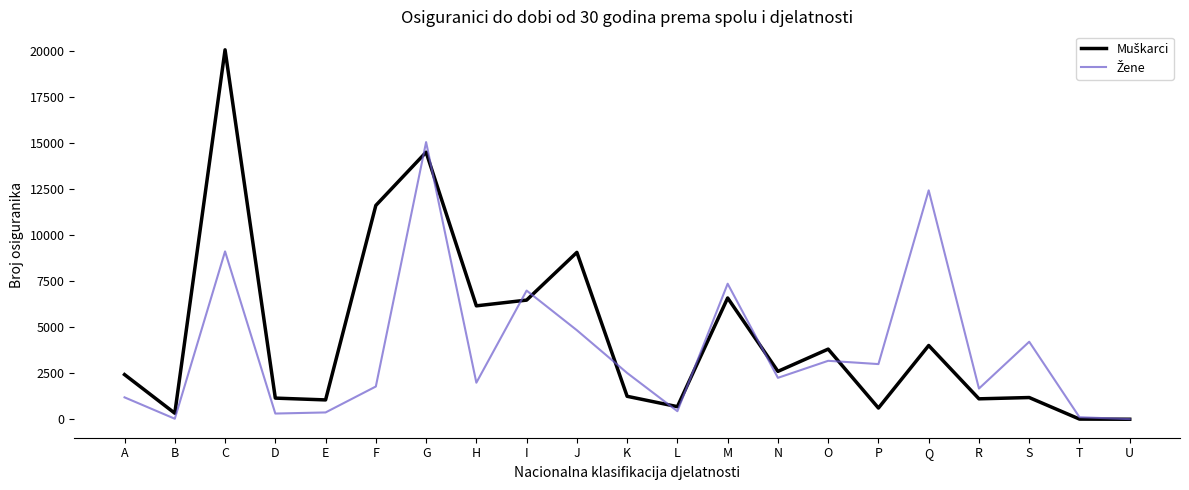

What is the total value across all series at K?

3778